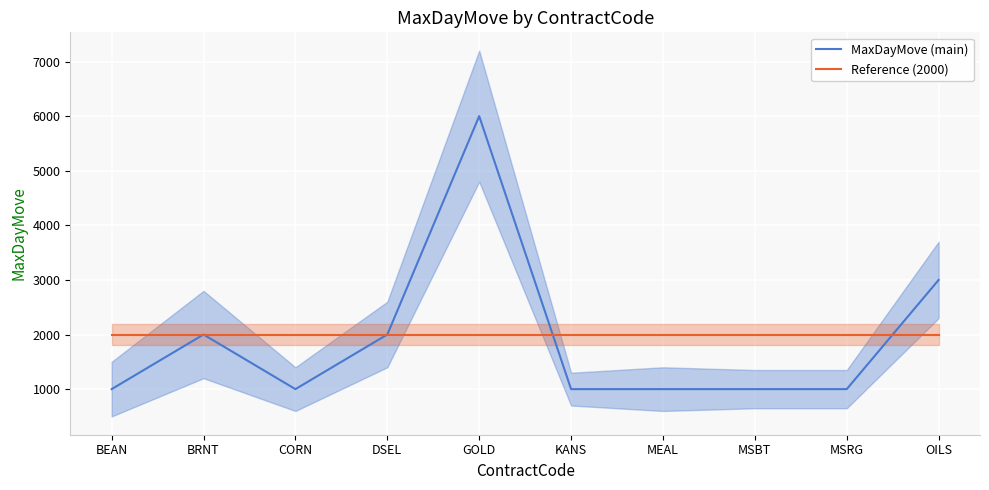

What is the label of the 2nd point from the right?

MSRG